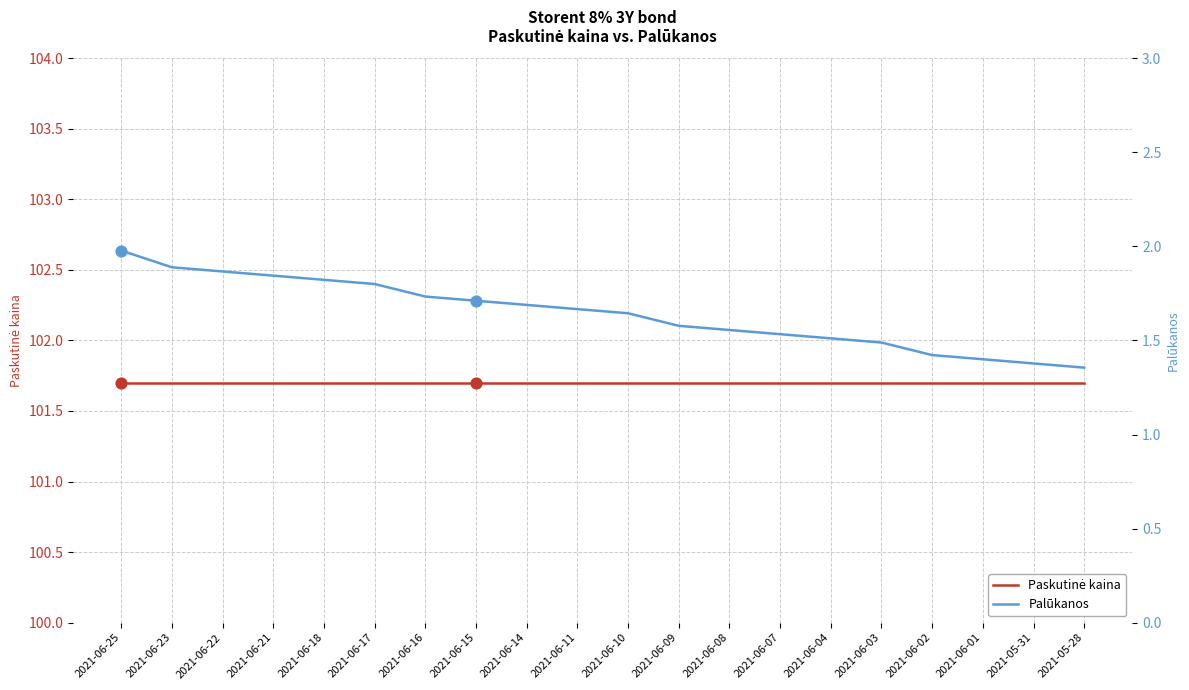

Which series contains the highest Y value?

Paskutinė kaina